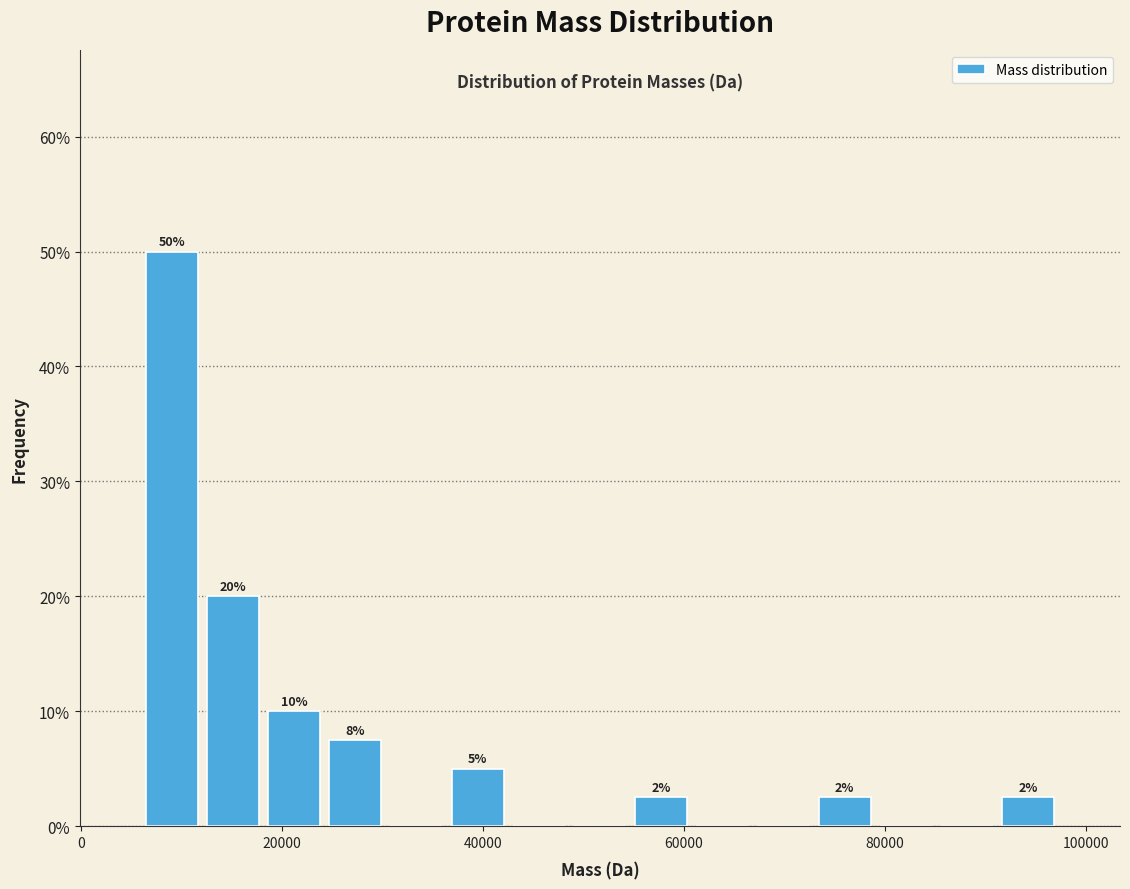

Around what value on the x-axis is the tallest bar? Give the approximate position of its centre, as read against the axis.

10000